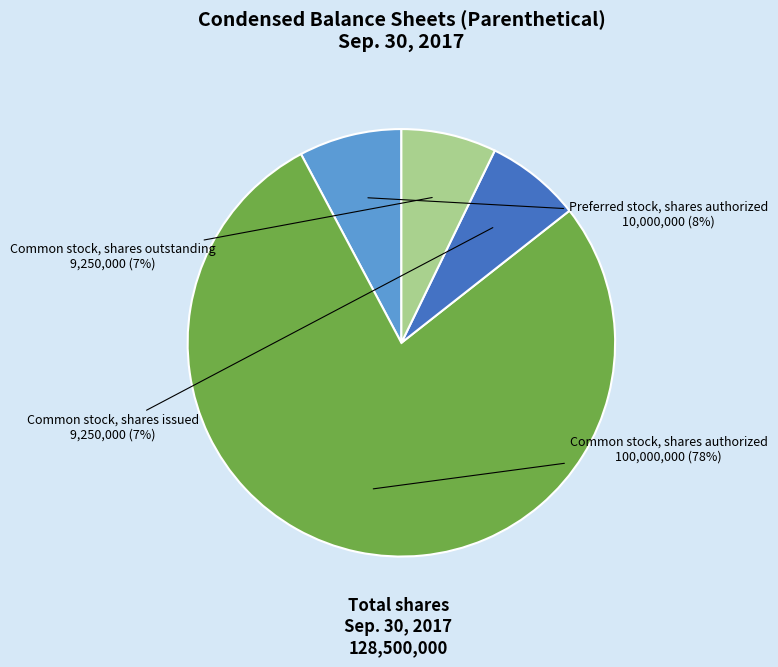

To the nearest percent, what is the average slice percentage?

25%